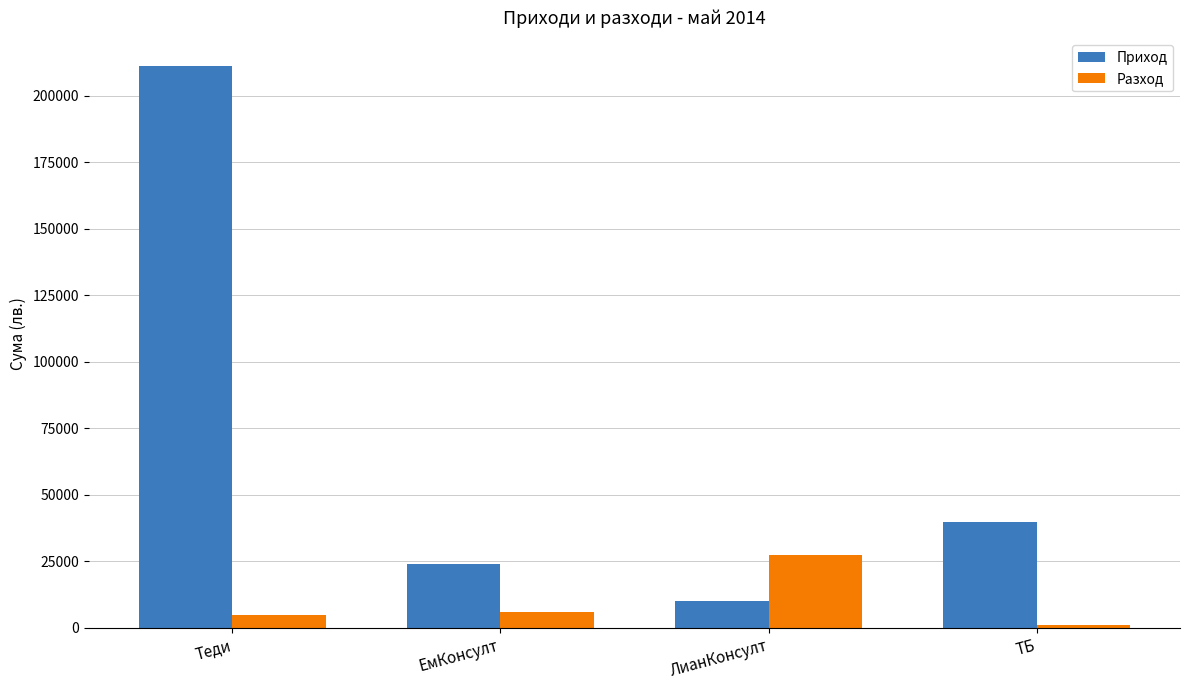

Is the value of Приход at ЛианКонсулт greater than the value of Разход at ЕмКонсулт?

Yes